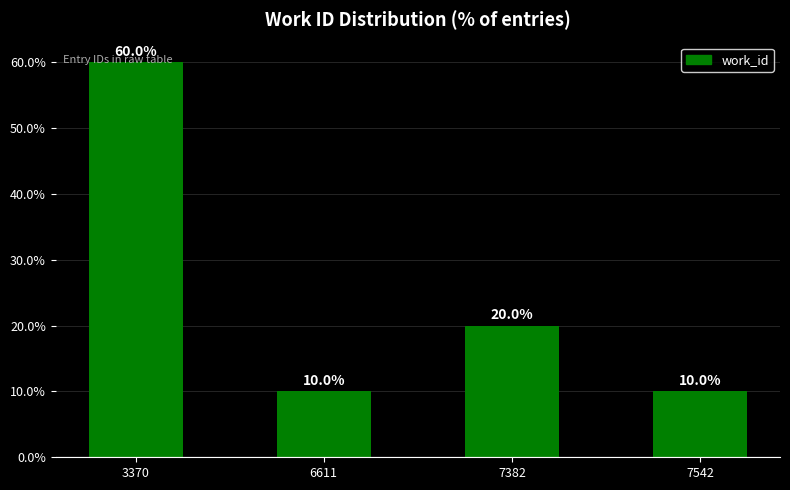

Reading right to left, transcribe all the data shown in this chart.

7542=10	7382=20	6611=10	3370=60